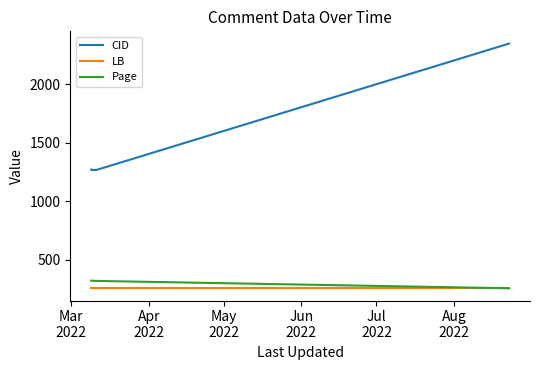

True or false: CID and LB intersect in this chart.

False